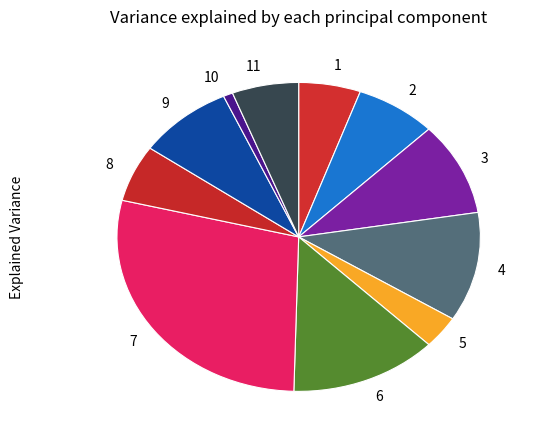

Does 10 account for over 50% of the chart?

No